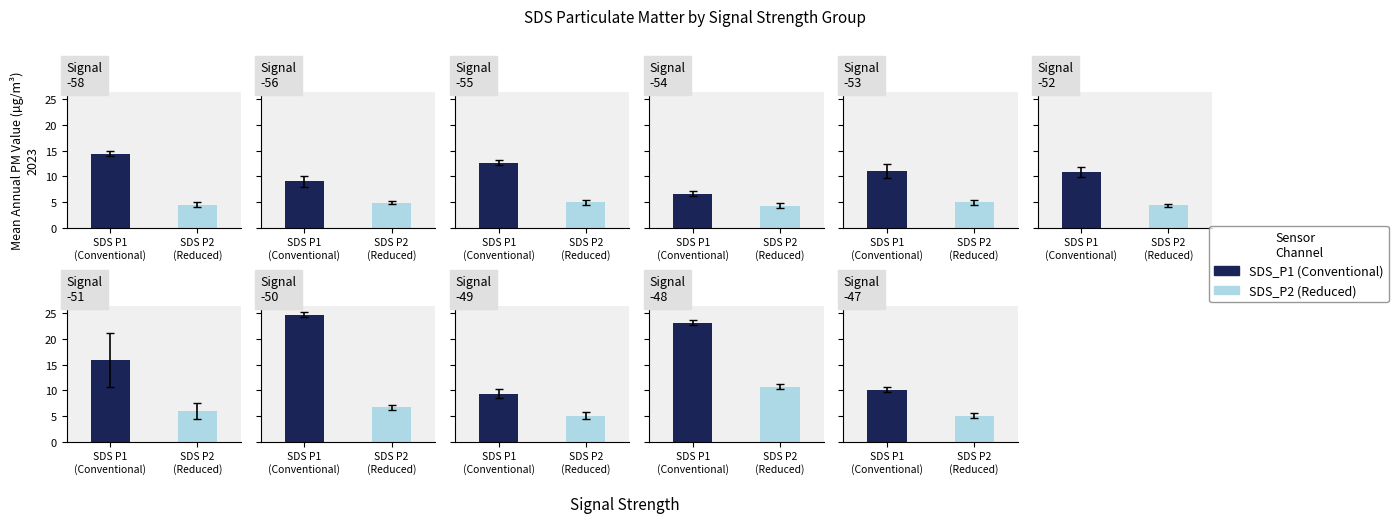

What is the value of the SDS_P2 bar at the 12th from the left?

4.2